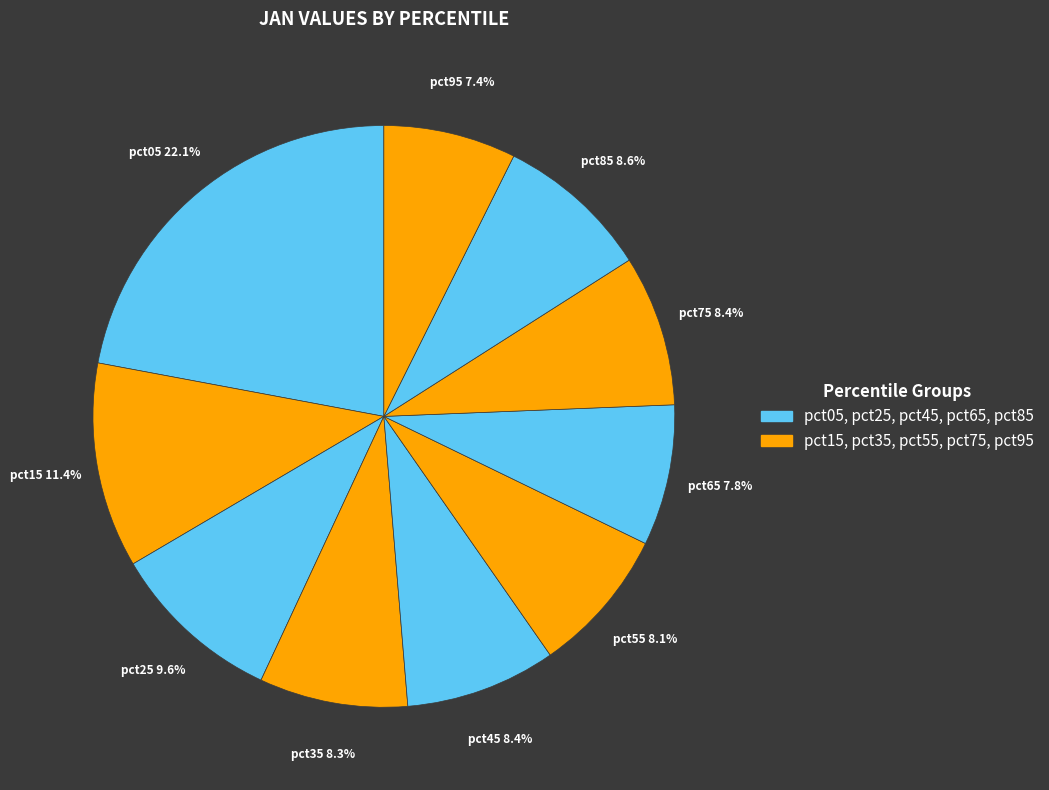

How many slices are in this pie chart?

10